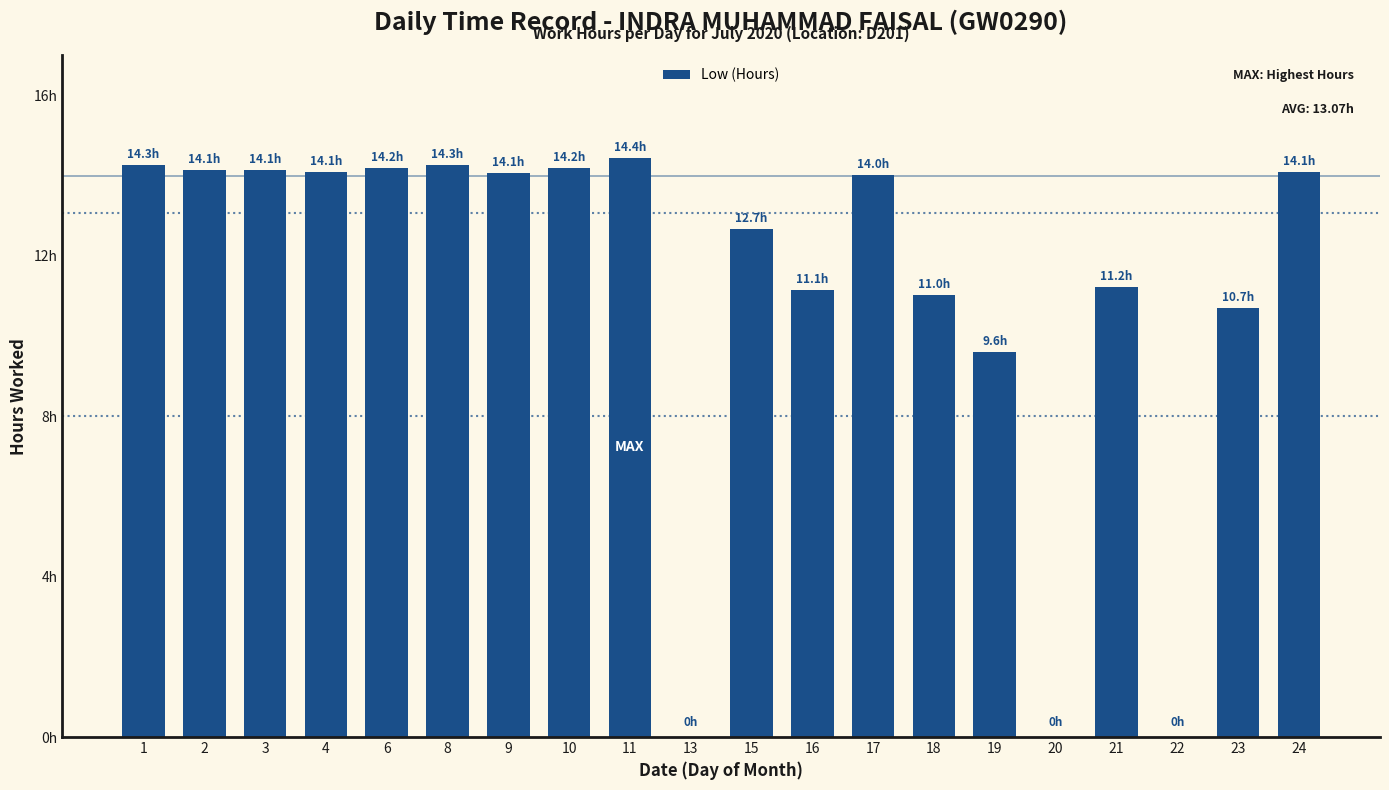

Are the bars horizontal?

No